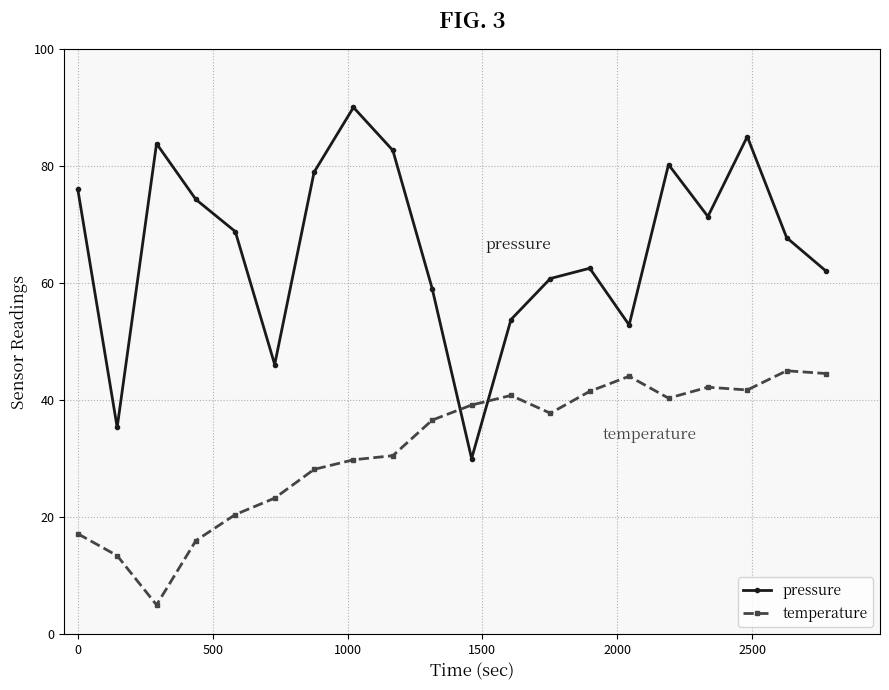

What are all the series names shown in the legend?

pressure, temperature